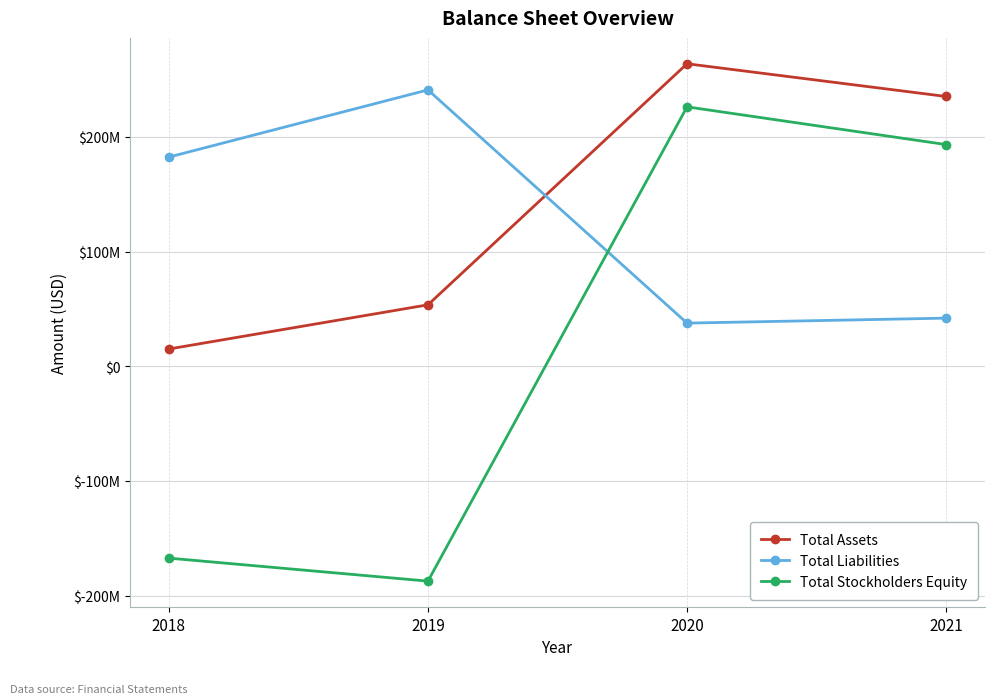

What are all the series names shown in the legend?

Total Assets, Total Liabilities, Total Stockholders Equity